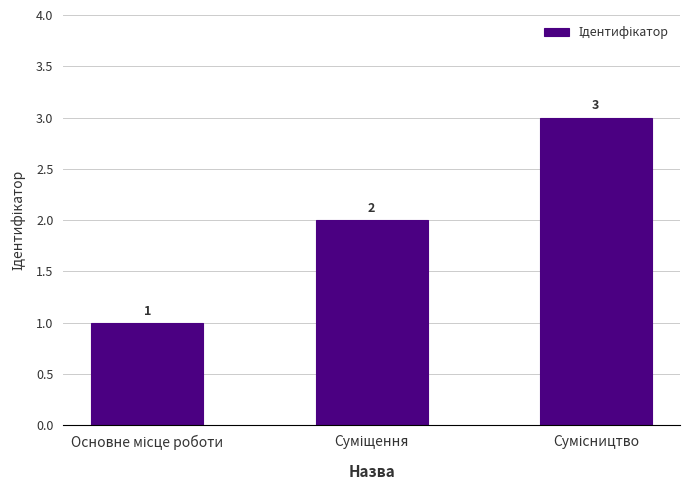

How many distinct data groups are displayed?

1